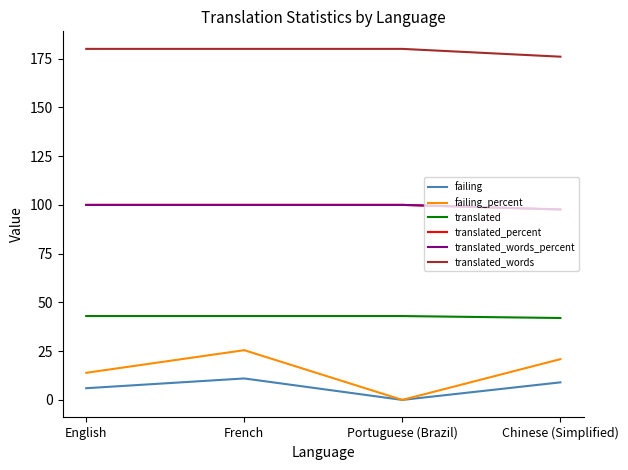

What is the highest value of the translated series?

43.0